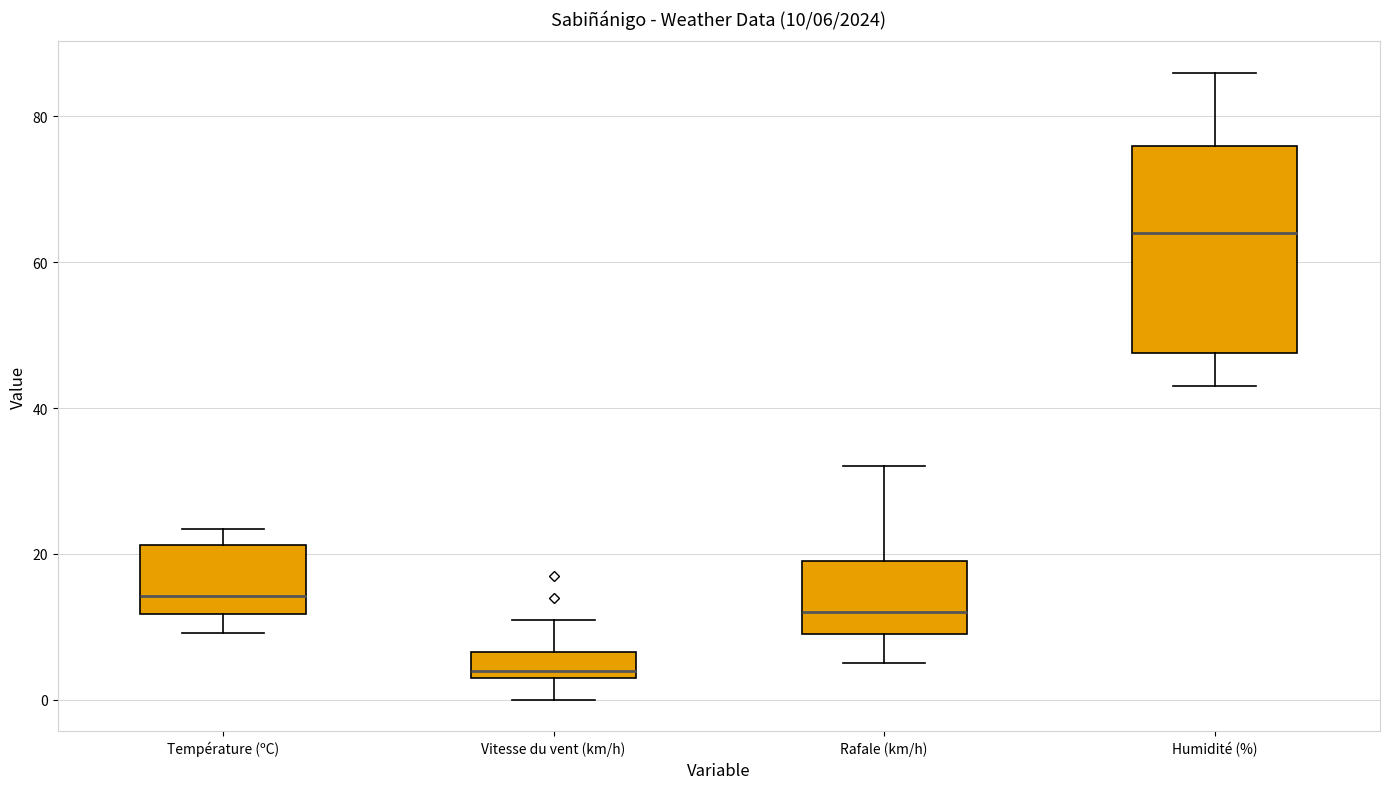

Which box has the lowest median line?

Vitesse du vent (km/h)